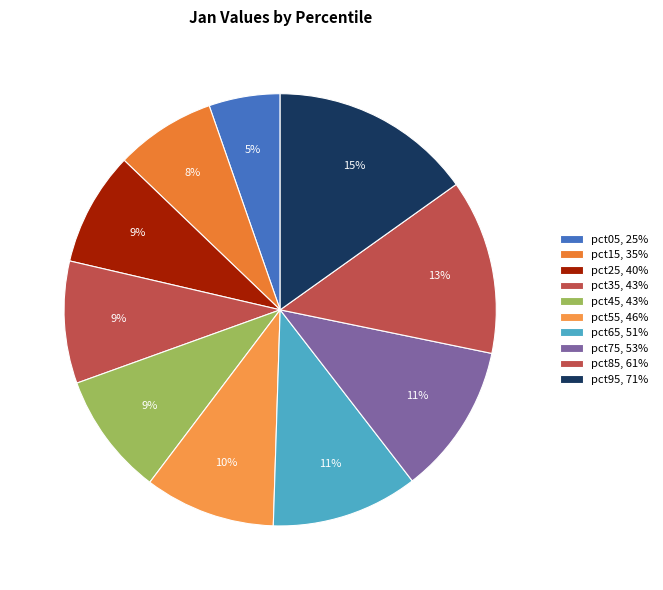

Count the number of slices in the pie.

10